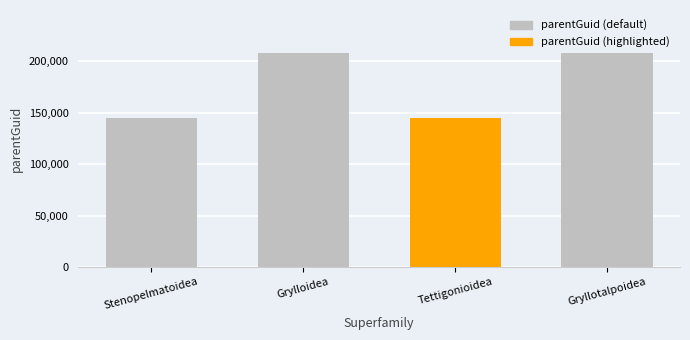

Reading left to right, extract all data points from this chart.

145150	208046	145150	208046